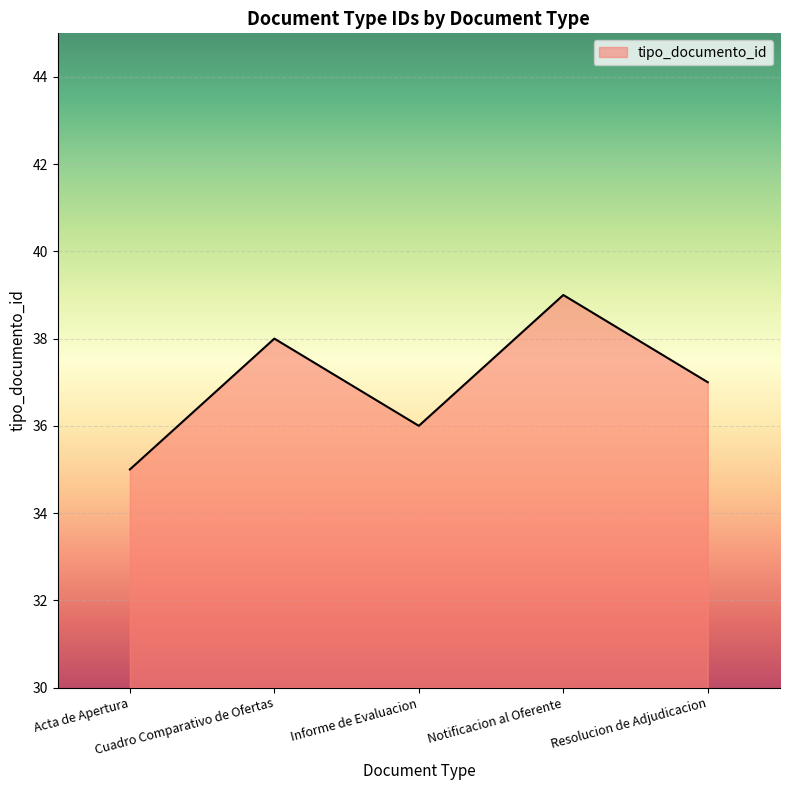

What is the difference between the values at Acta de Apertura and Informe de Evaluacion?

1